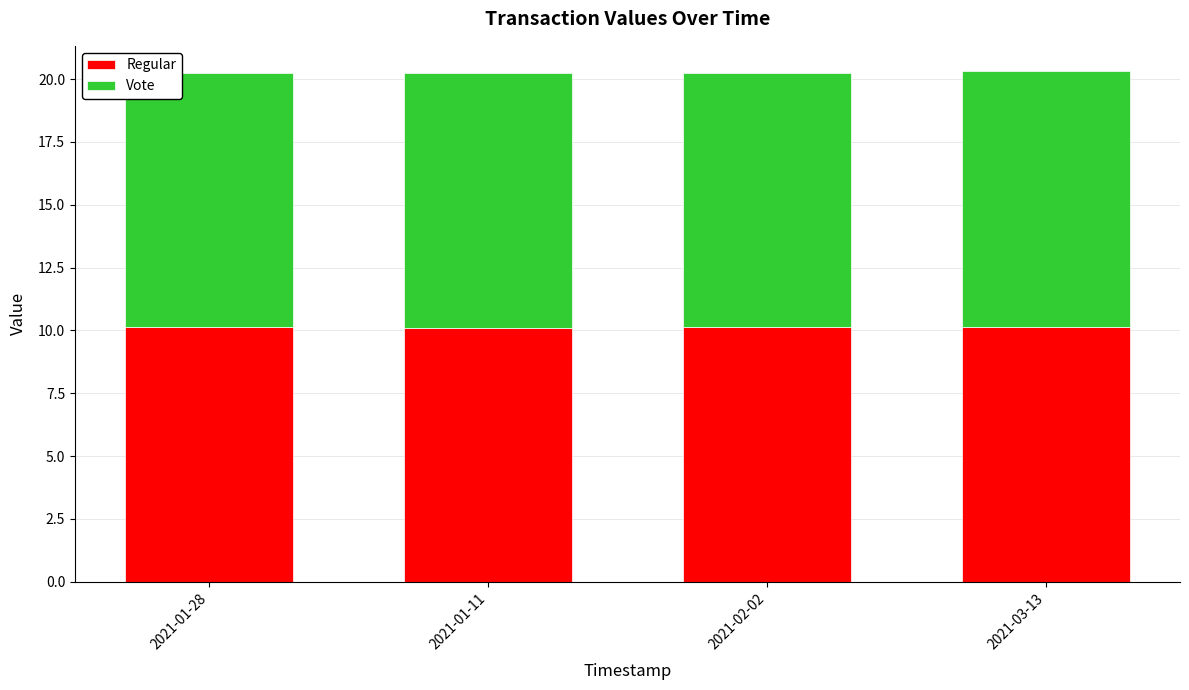

What is the sum of all Regular values?

40.5